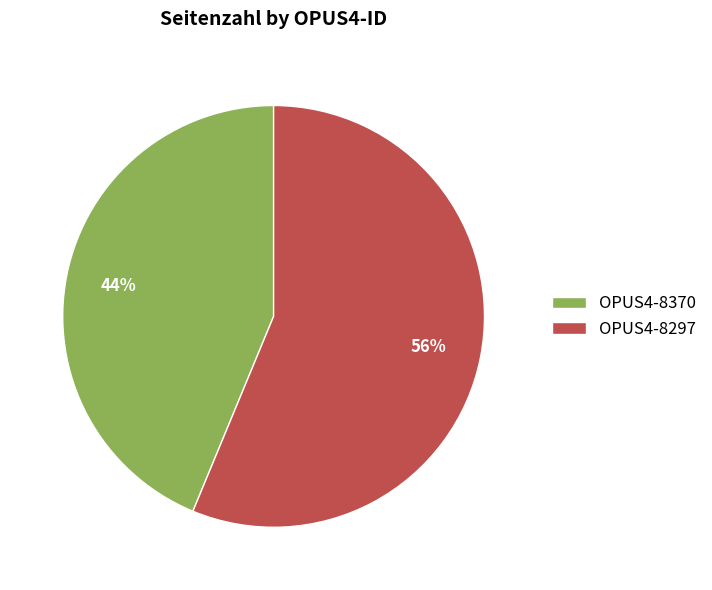

The OPUS4-8370 slice represents 58% of the pie. True or false?

False